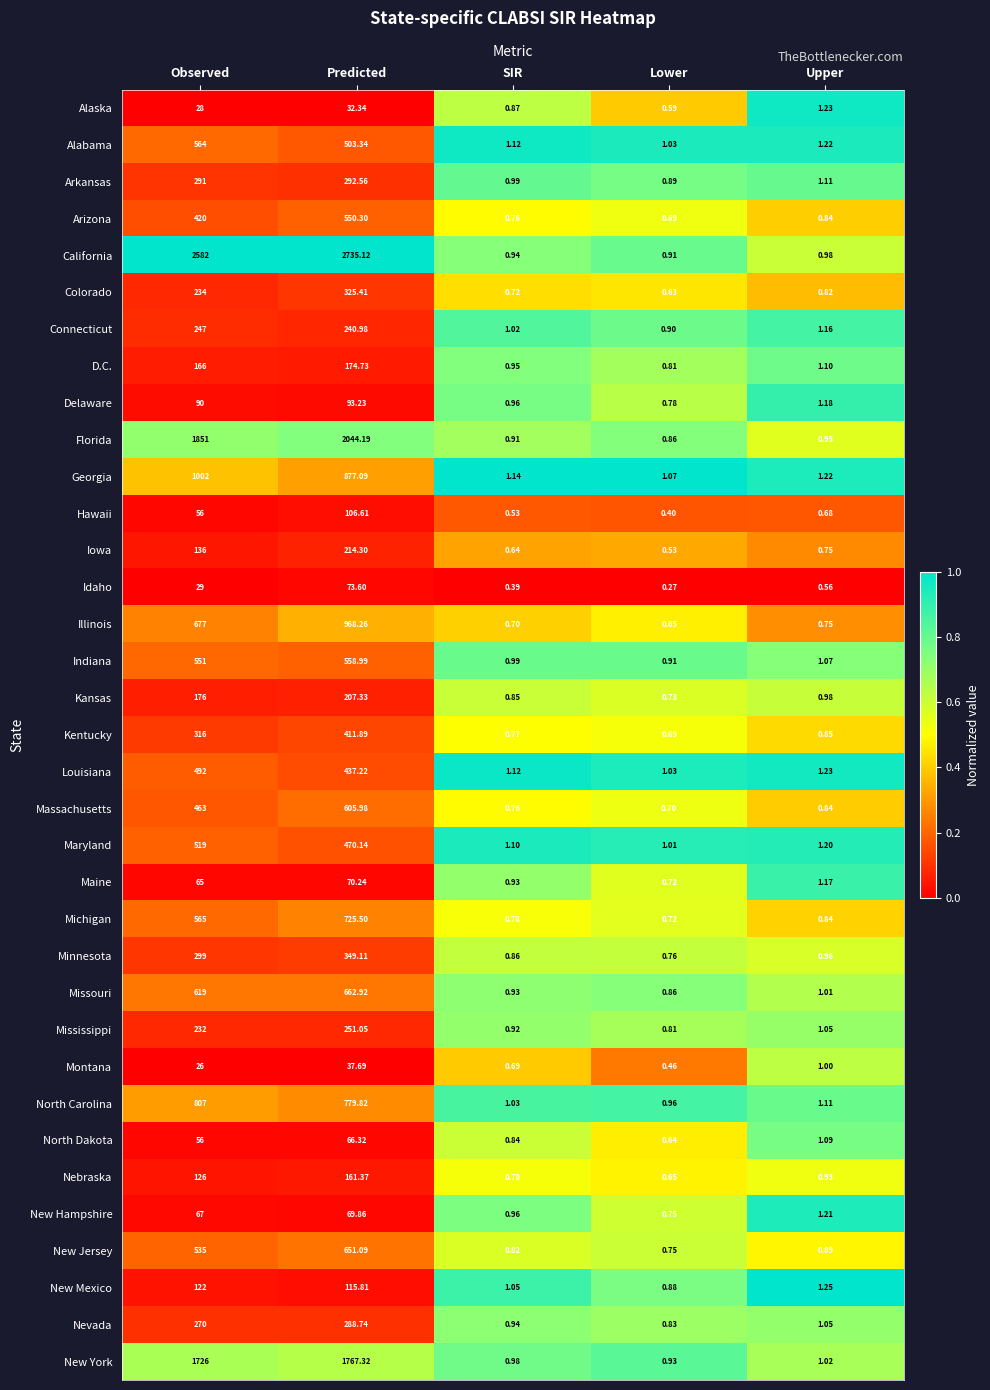

Is the value of Michigan at Lower greater than the value of Nebraska at Predicted?

No